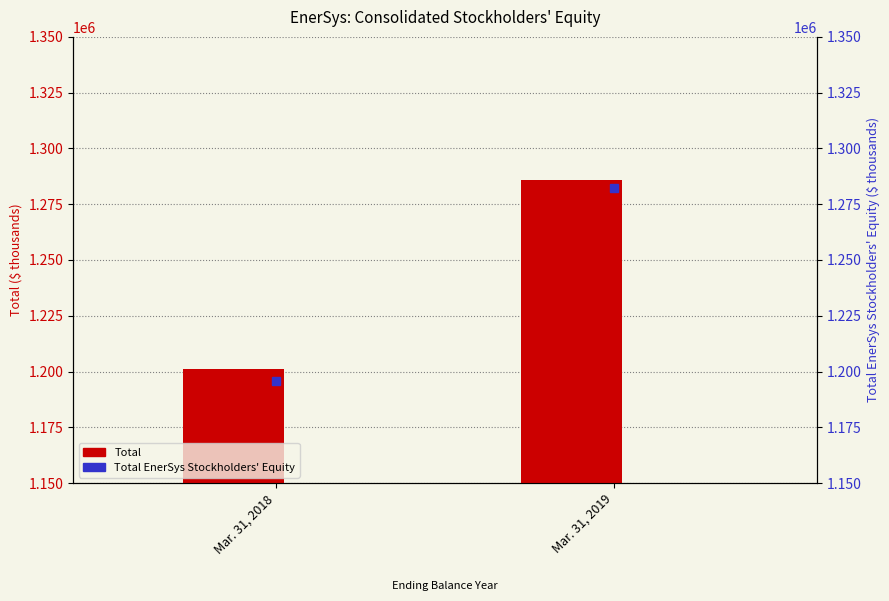

Rank the series by their average value, from lowest to highest.

Total EnerSys Stockholders Equity, Total